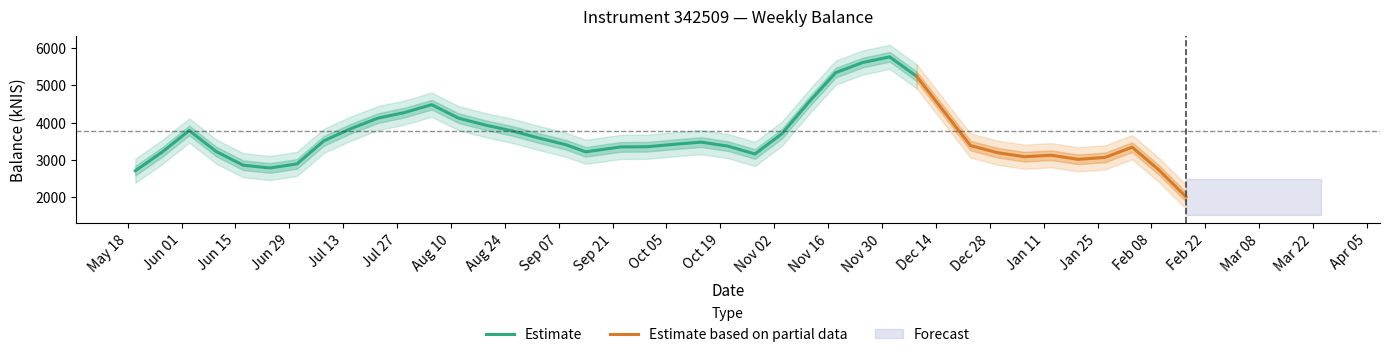

What is the lowest value of the Estimate series?

2707.7